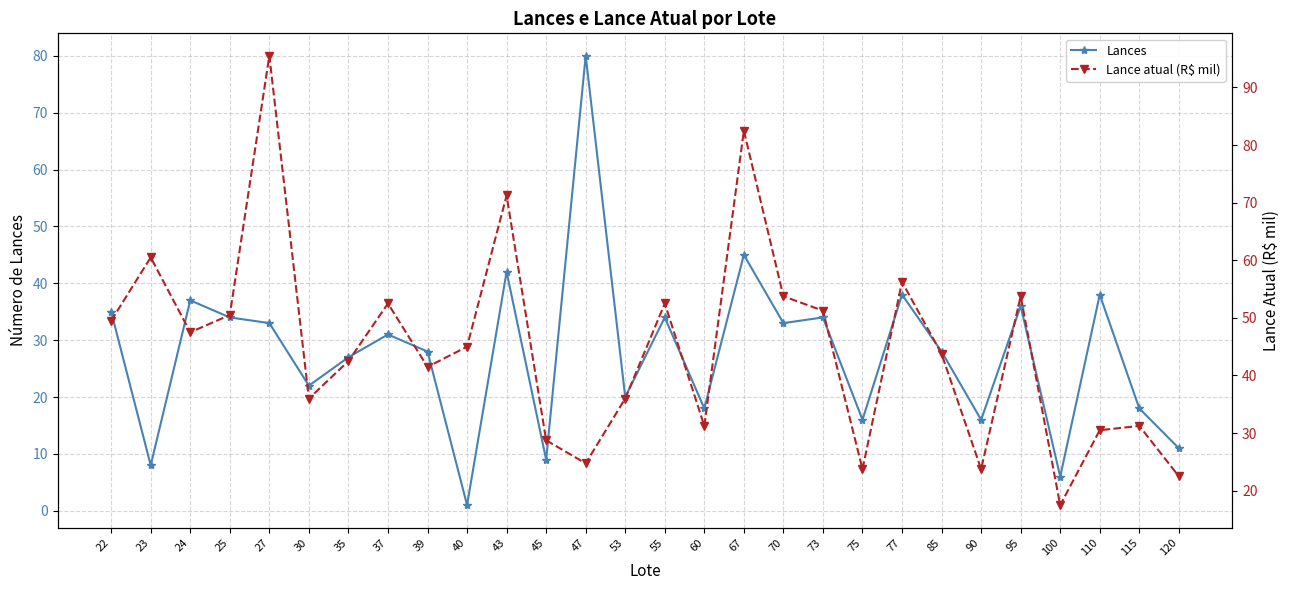

Does the chart display data point markers on the line(s)?

Yes